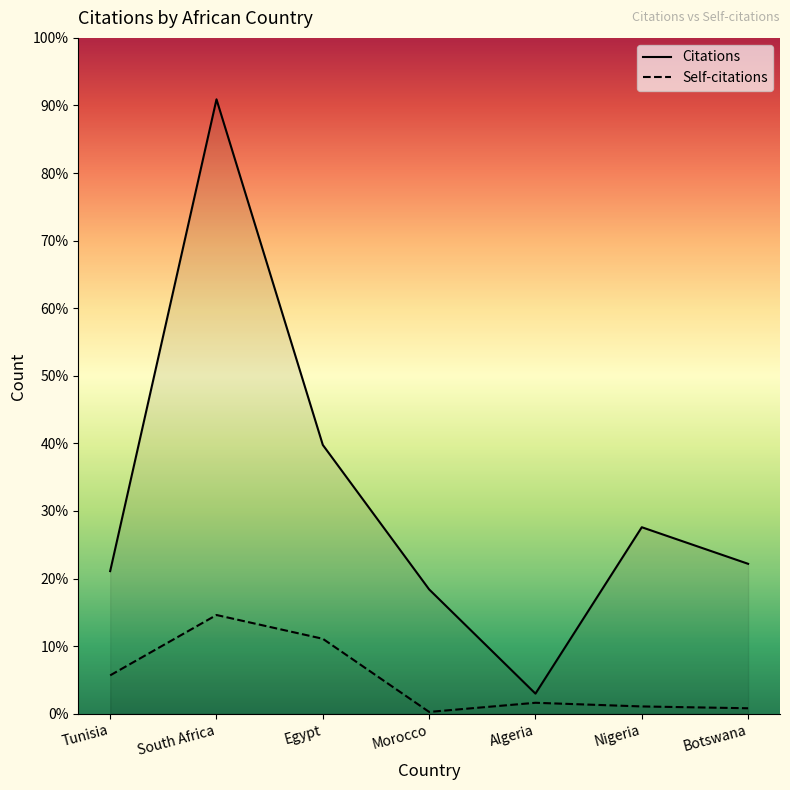

Which series has the largest range (max minus min)?

Citations